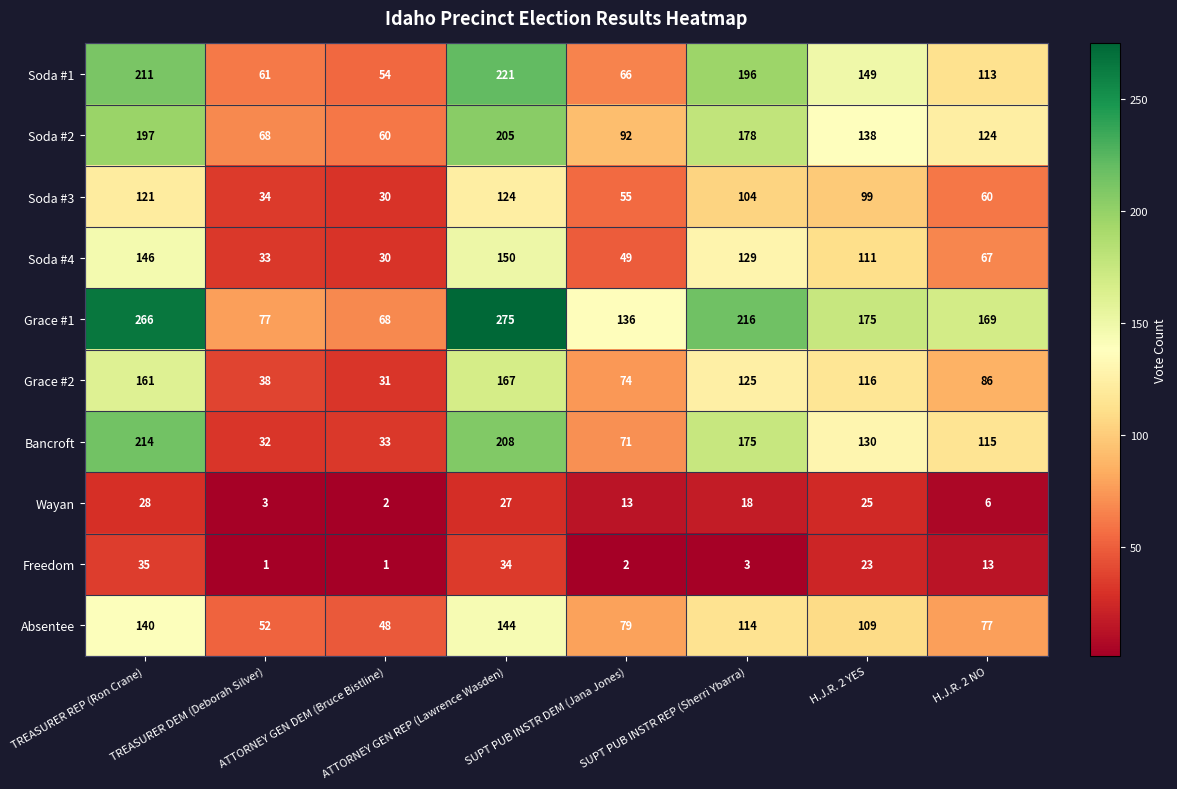

List the series in order of their peak value, lowest first.

Wayan, Freedom, Soda #3, Absentee, Soda #4, Grace #2, Soda #2, Bancroft, Soda #1, Grace #1